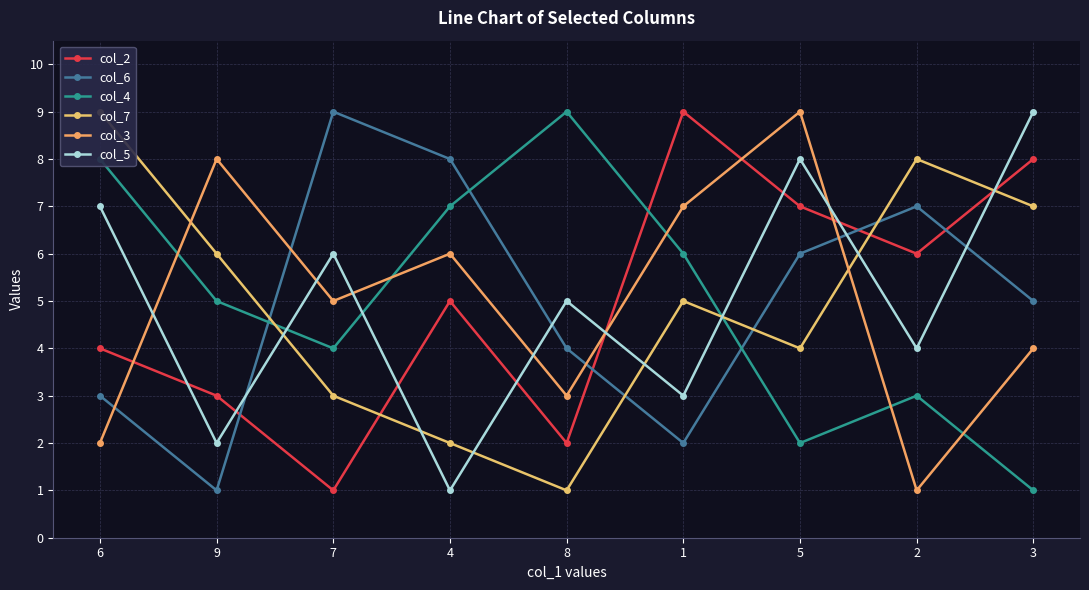

Between which two adjacent categories do col_7 and col_5 first intersect?

9 and 7